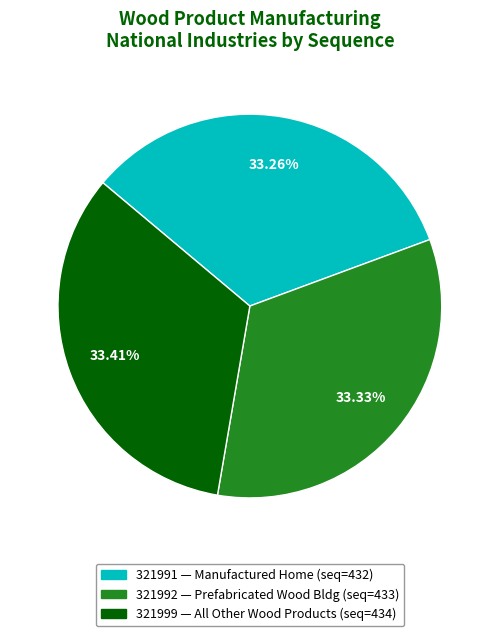

Approximately how many times larger is the value at 321991 — Manufactured Home (seq=432) compared to 321992 — Prefabricated Wood Bldg (seq=433)?

1.0